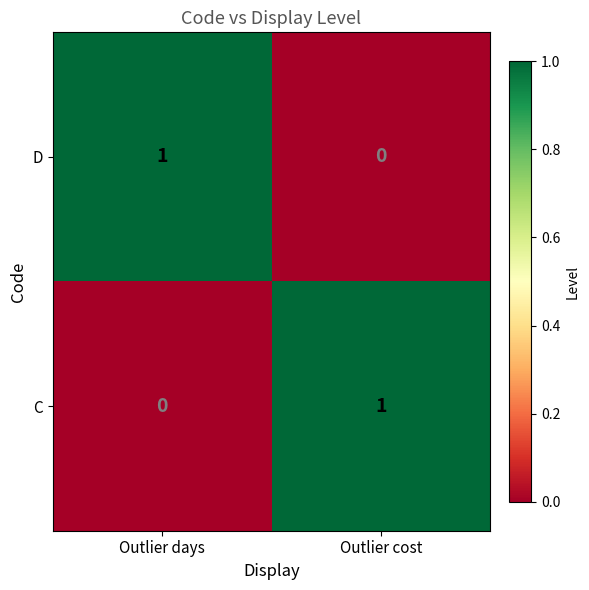

Where is D nearest to the value 0?

Outlier cost